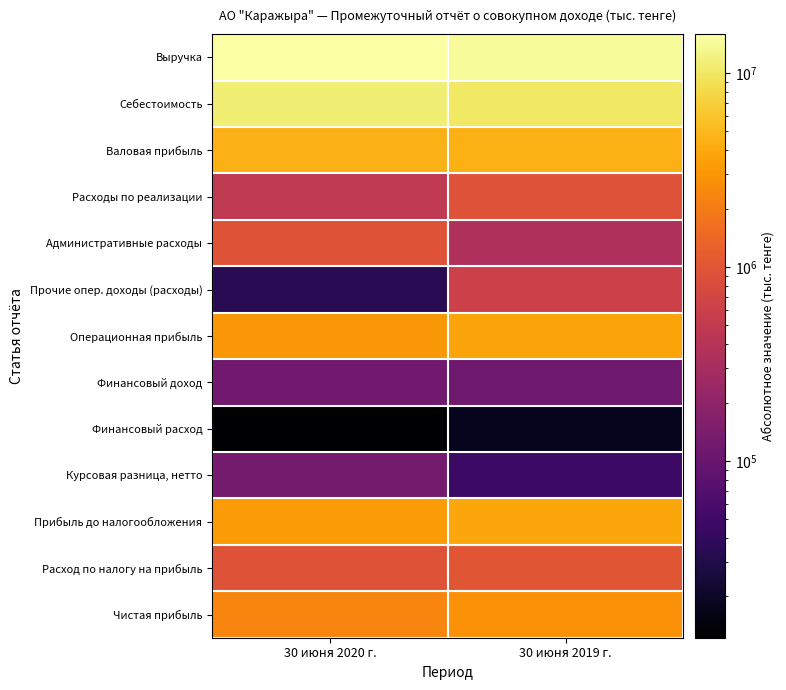

Which label corresponds to the largest value in the chart?

30 июня 2020 г.